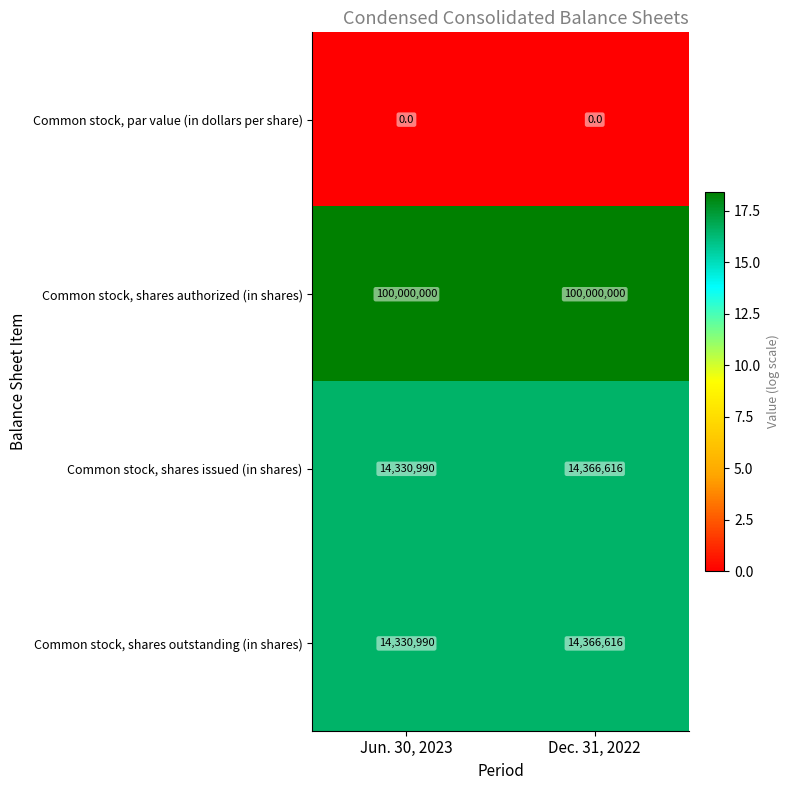

True or false: Common stock, shares outstanding (in shares) has a value of 14330990 at Jun. 30, 2023.

True